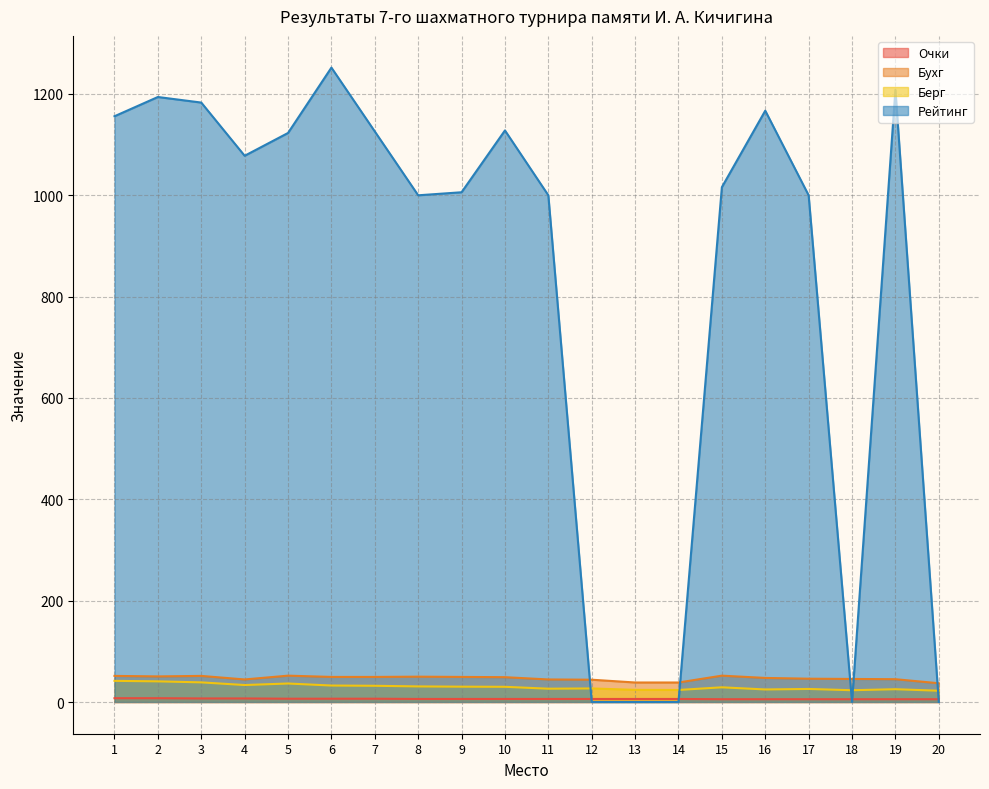

How many lines are shown in the chart?

4